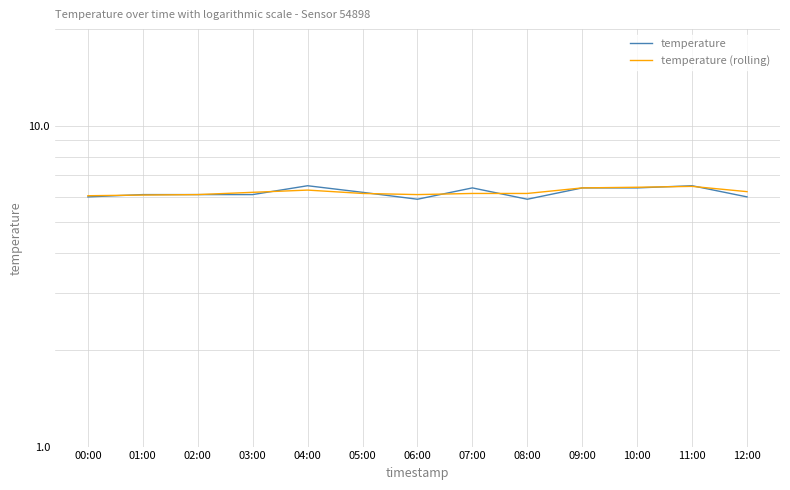

How many interior local peaks does the temperature series have?

3